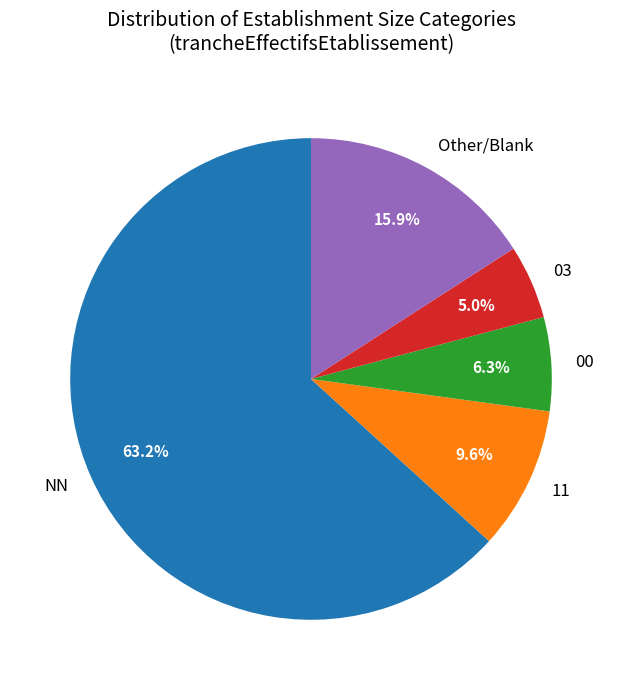

What is the largest slice in the pie chart?

NN